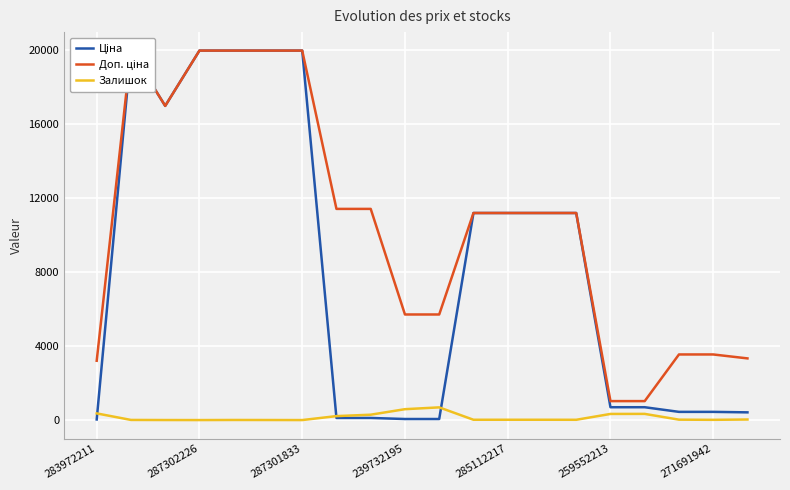

True or false: Залишок has a value of 13 at 271691942.

True